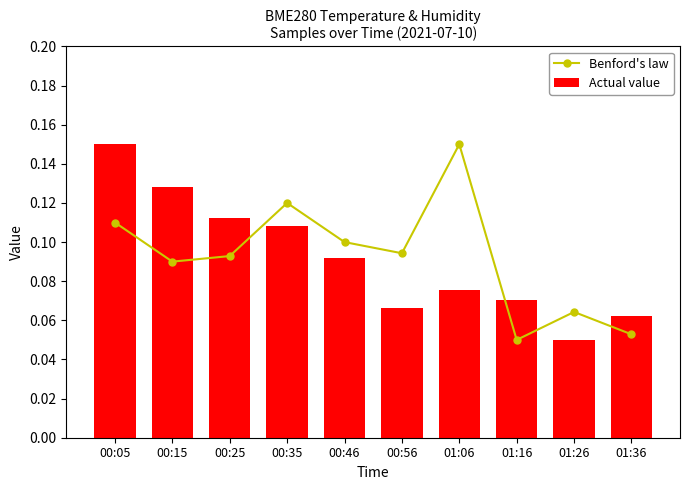

True or false: Actual value has a value of 0.2 at 00:05.

True